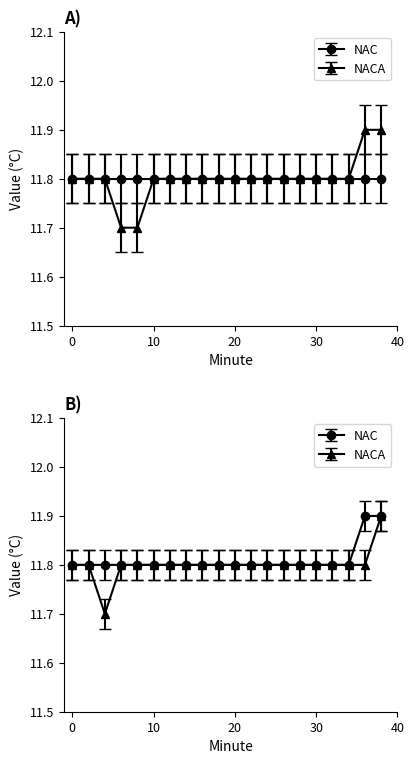

At which category does the chart reach its peak across all series?

36